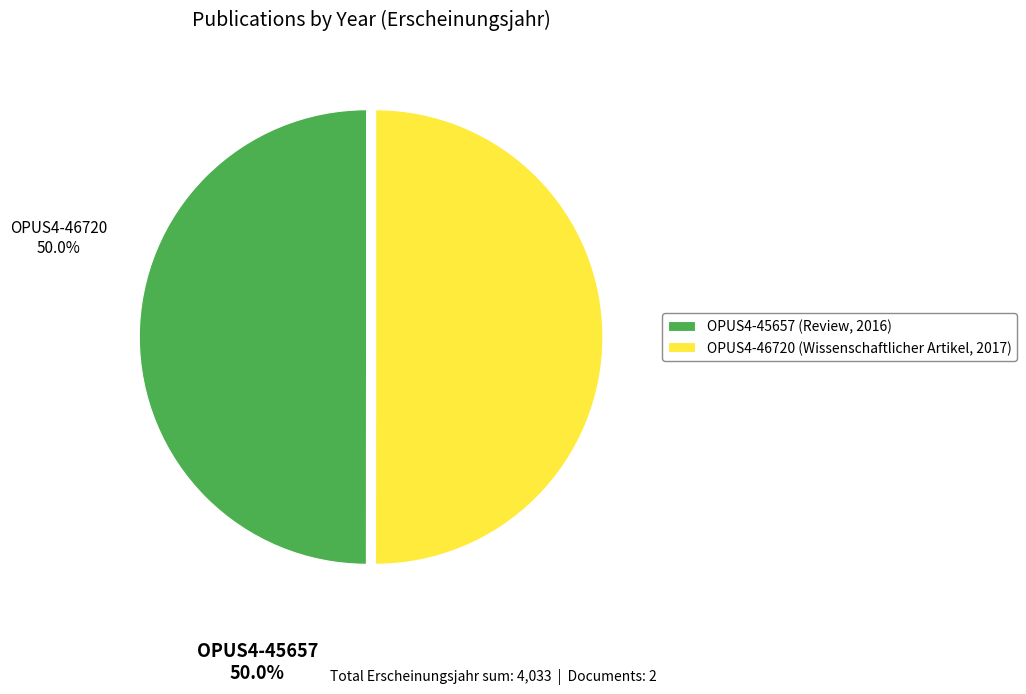

Do OPUS4-46720 and OPUS4-45657 together represent more than half of the pie?

Yes